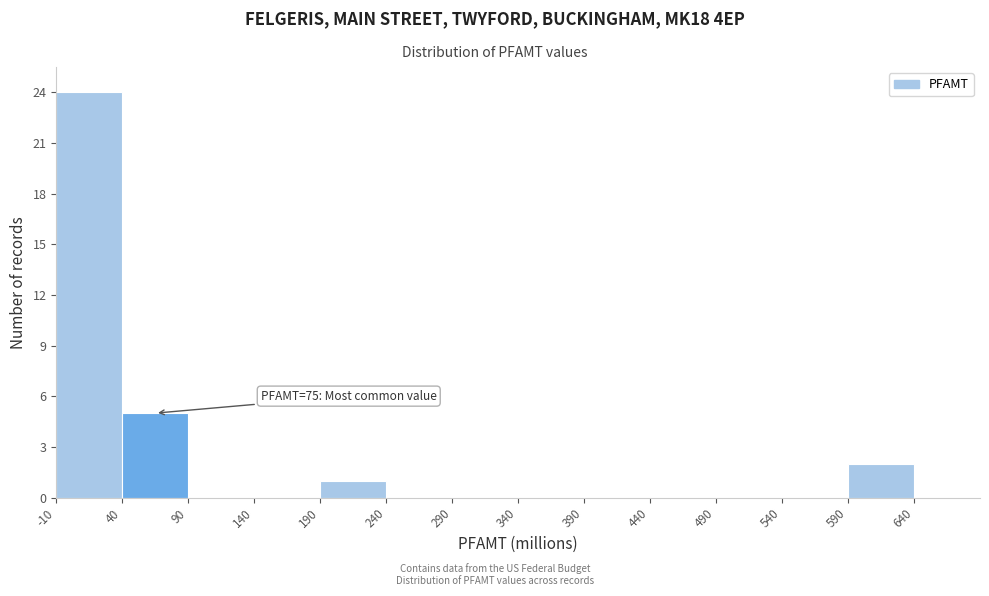

Which range on the x-axis has the tallest bar?

-10 to 40